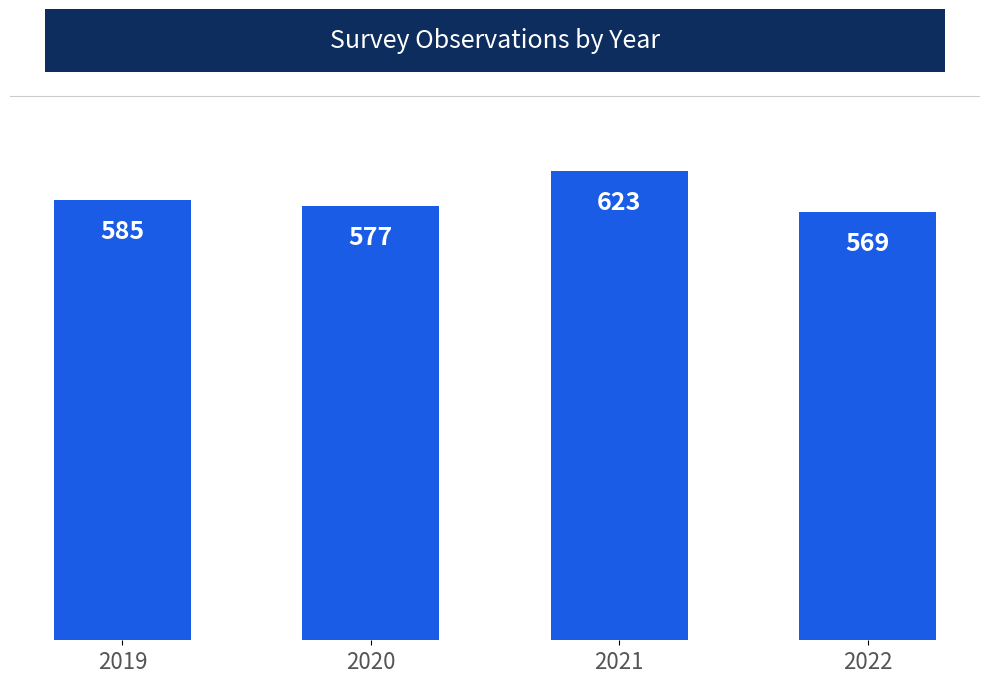

How many distinct data groups are displayed?

1